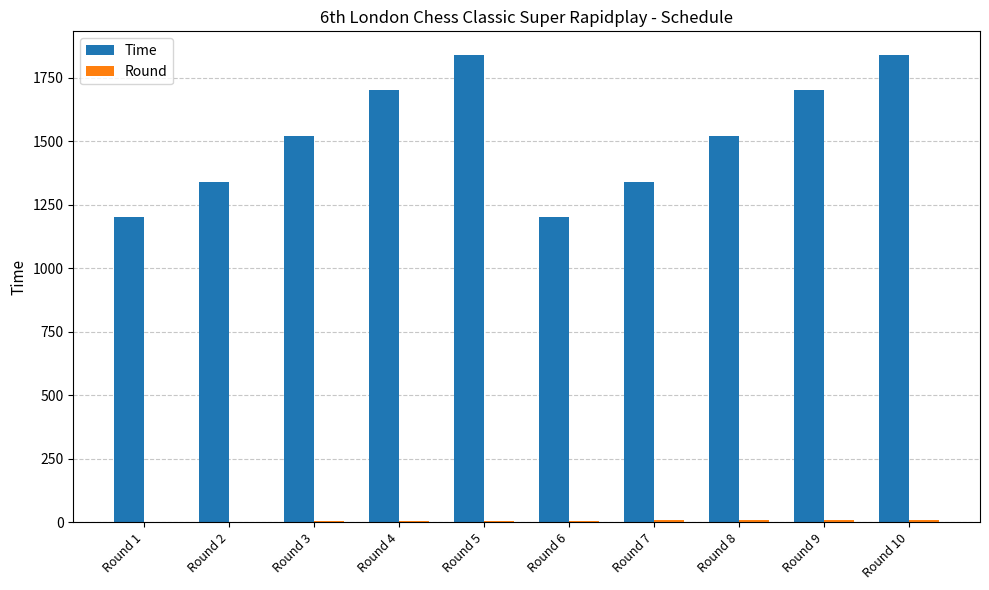

Which series has the largest total across all categories?

Time